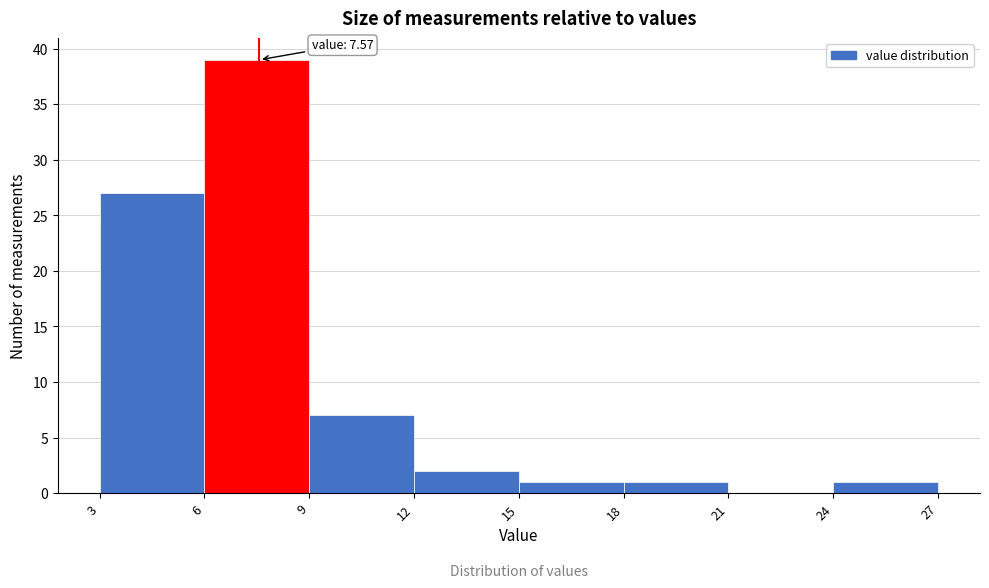

Over which range of the x-axis is the bar tallest?

6 to 9